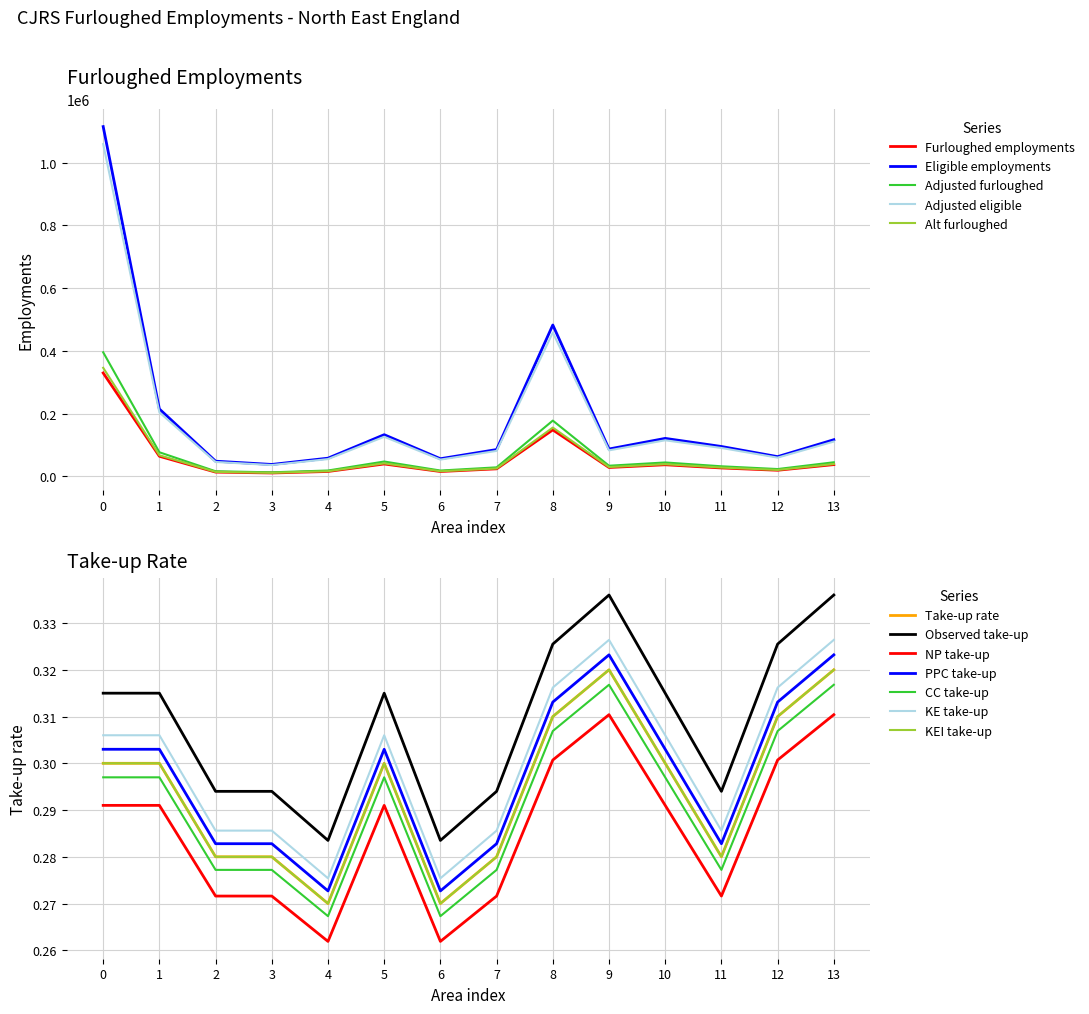

True or false: Alt furloughed and Eligible employments intersect in this chart.

False